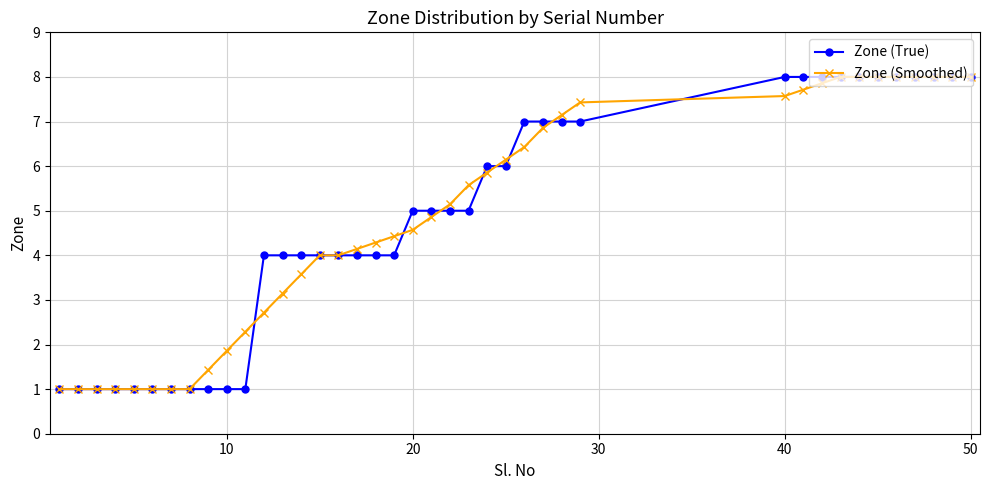

What is the difference between the maximum and second lowest values in the Zone (Smoothed) series?

7.0